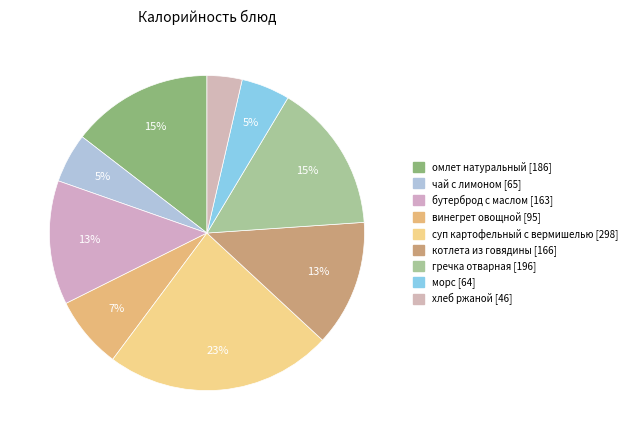

To the nearest percent, what is the average slice percentage?

11%